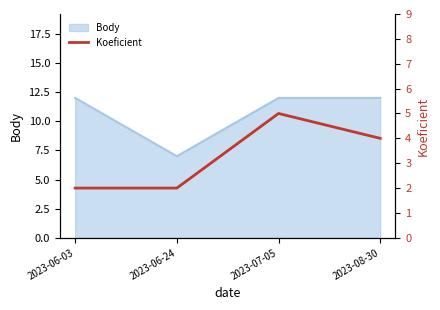

At which label does the data first exceed 4?

2023-07-05